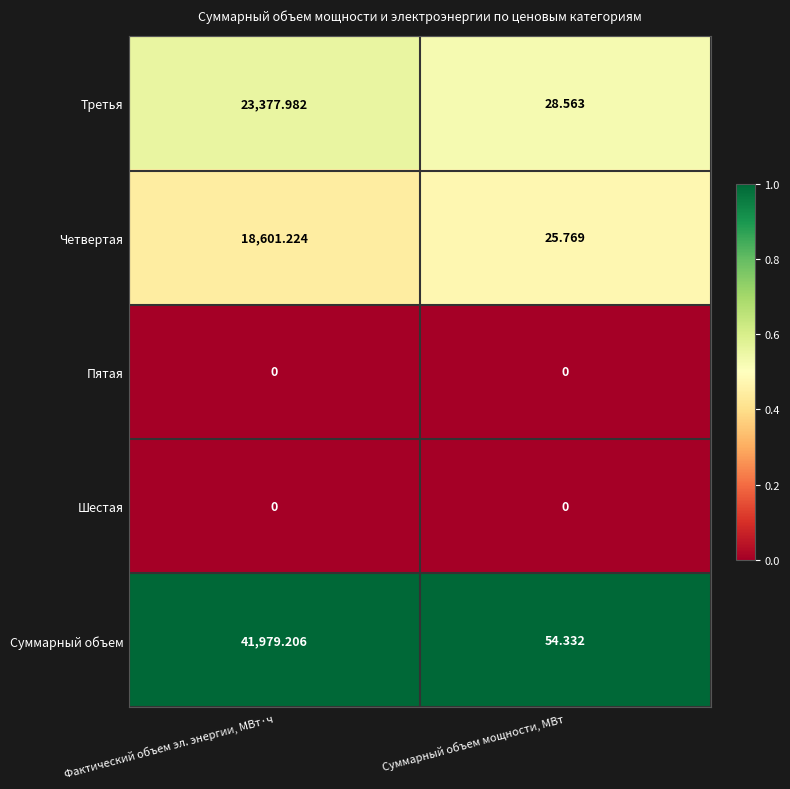

At how many categories does at least one series exceed 0?

2